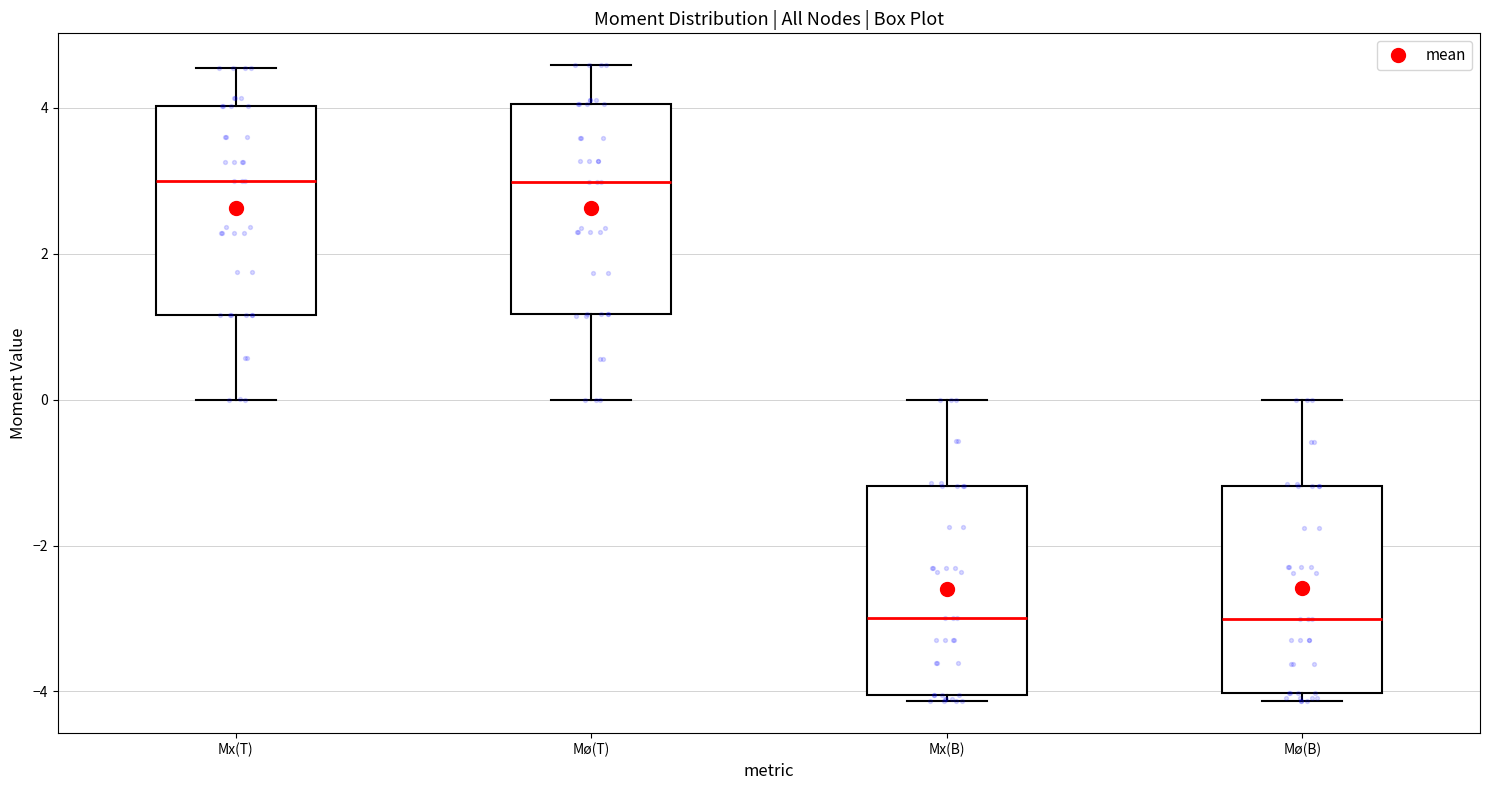

Reading left to right, transcribe this box plot: for each box, give where its median line is, the range the box spans, and where its two whiskers end, as read against the y-axis. The values are not printed on the chart, so give them approximately, as read against the axis.

Mx(T): median 3.0, box 1.2 to 4.0, whiskers 0.0 to 4.6
Mø(T): median 3.0, box 1.2 to 4.0, whiskers 0.0 to 4.6
Mx(B): median -3.0, box -4.0 to -1.2, whiskers -4.2 to 0.0
Mø(B): median -3.0, box -4.0 to -1.2, whiskers -4.2 to 0.0